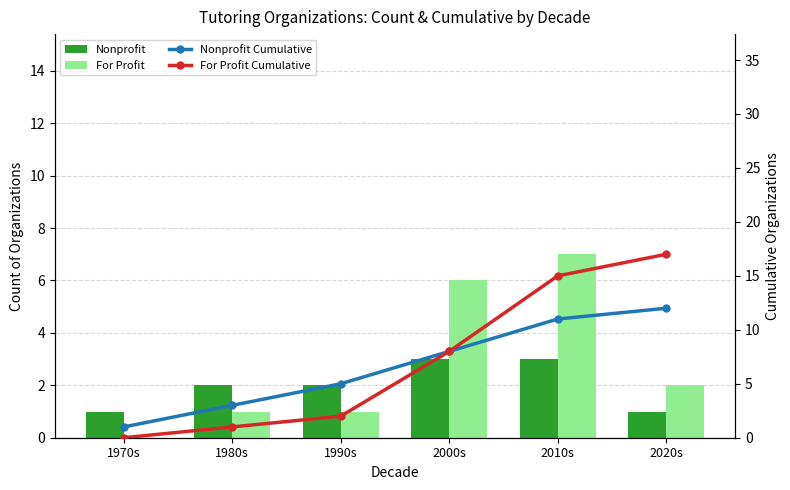

What are all the series names shown in the legend?

Nonprofit, For Profit, Nonprofit Cumulative, For Profit Cumulative